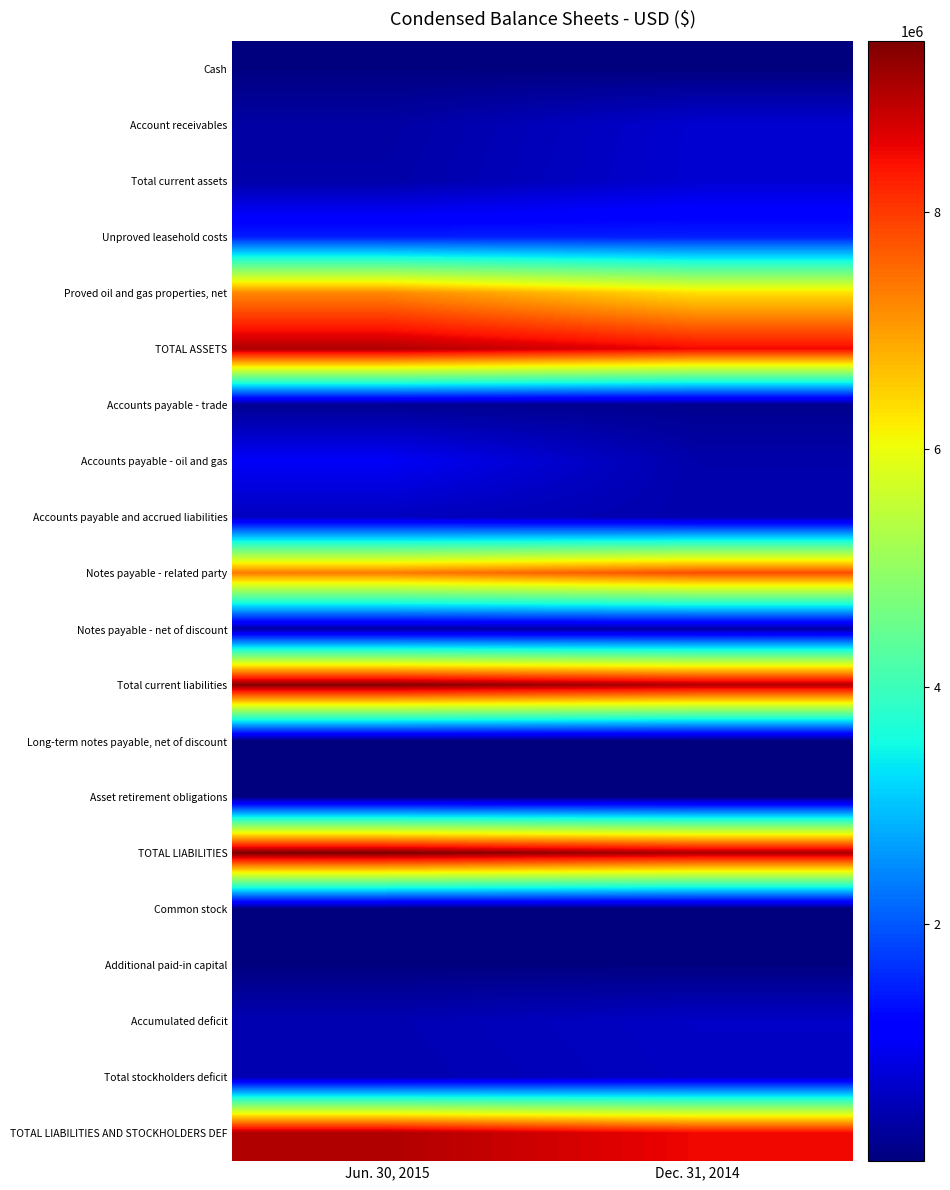

Rank the series at Jun. 30, 2015 from highest to lowest value.

TOTAL LIABILITIES, Total current liabilities, TOTAL ASSETS, TOTAL LIABILITIES AND STOCKHOLDERS DEF, Notes payable - related party, Proved oil and gas properties, net, Unproved leasehold costs, Accounts payable - oil and gas, Accounts payable and accrued liabilities, Accumulated deficit, Total stockholders deficit, Total current assets, Account receivables, Notes payable - net of discount, Accounts payable - trade, Long-term notes payable, net of discount, Cash, Additional paid-in capital, Asset retirement obligations, Common stock